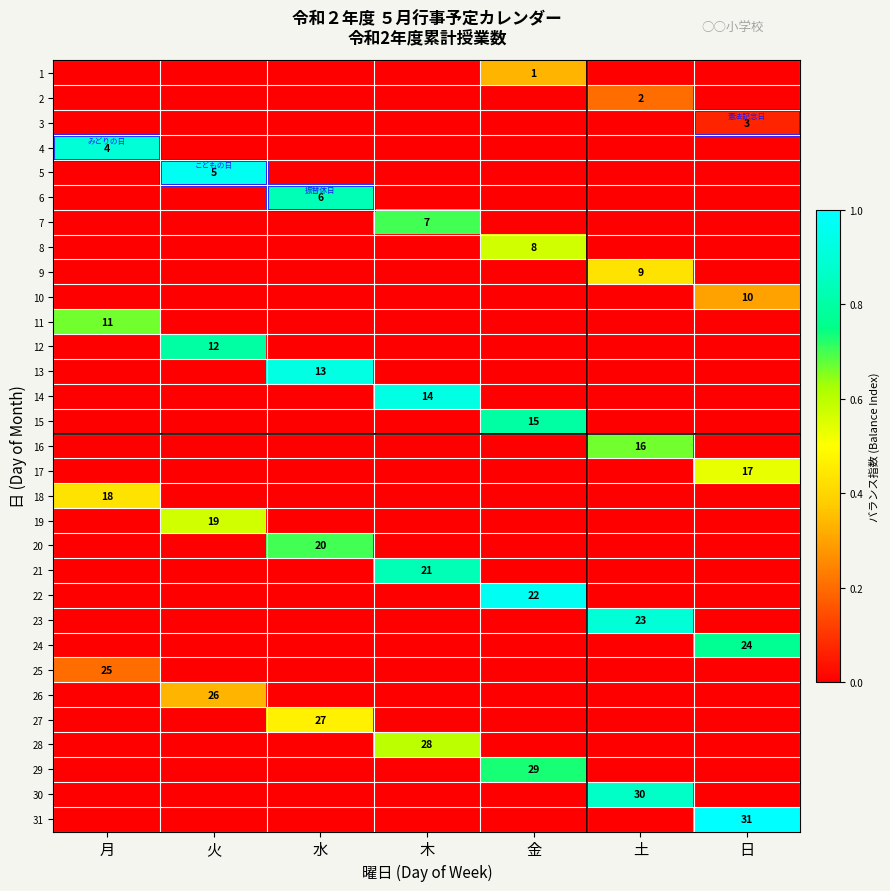

Is it true that 2 equals 3 at 土?

False